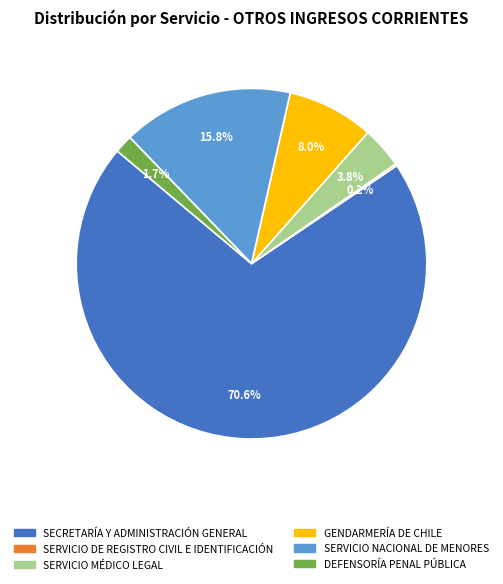

Which category has the biggest portion of the pie?

SECRETARÍA Y ADMINISTRACIÓN GENERAL